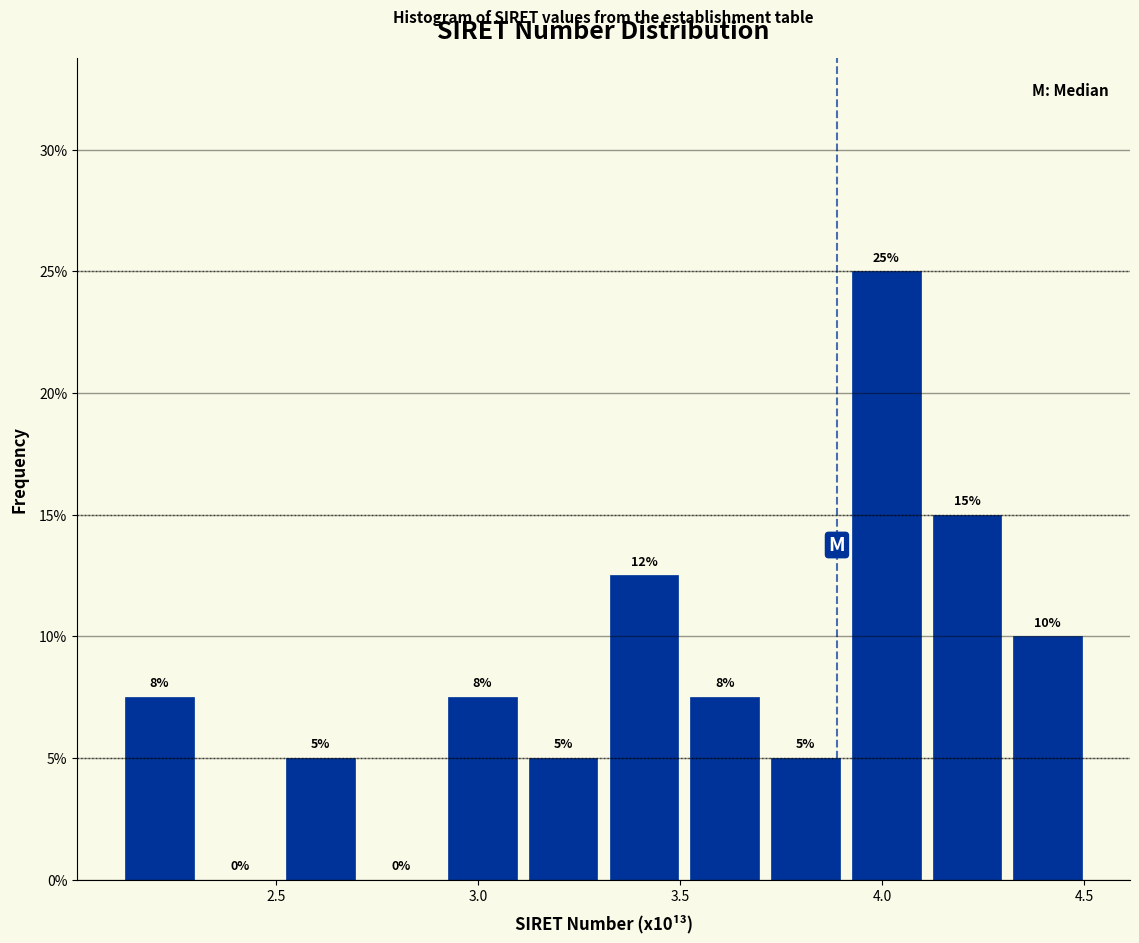

Read against the x-axis, roughly where is the centre of the tallest bar?

4.00